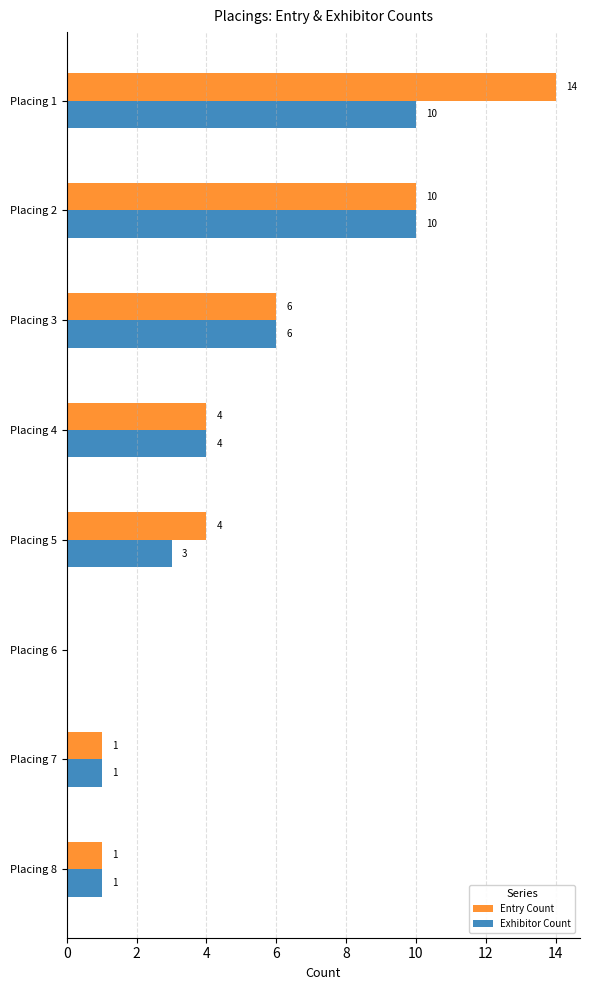

True or false: Entry Count has a value of 6 at Placing 3.

True